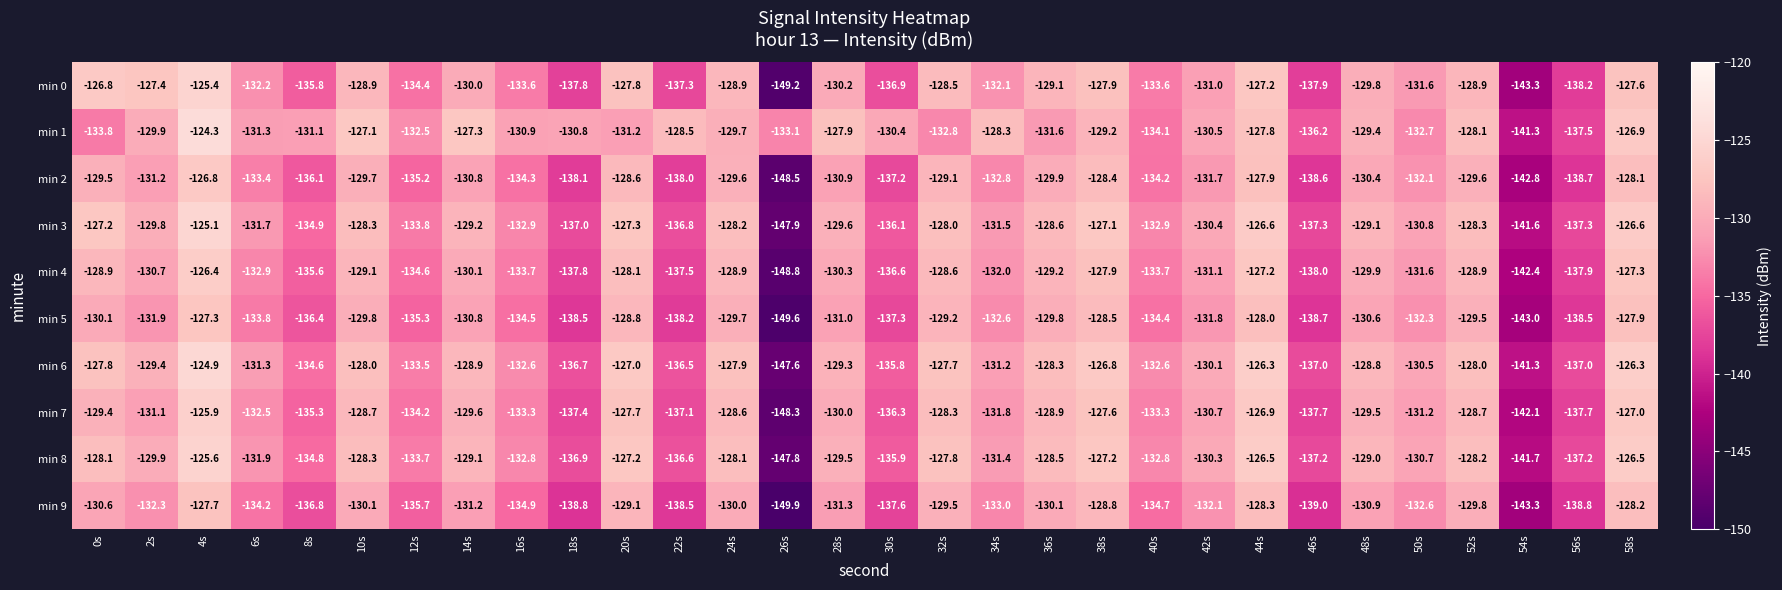

The min 4 series shows -138.0 at 46s. True or false?

True